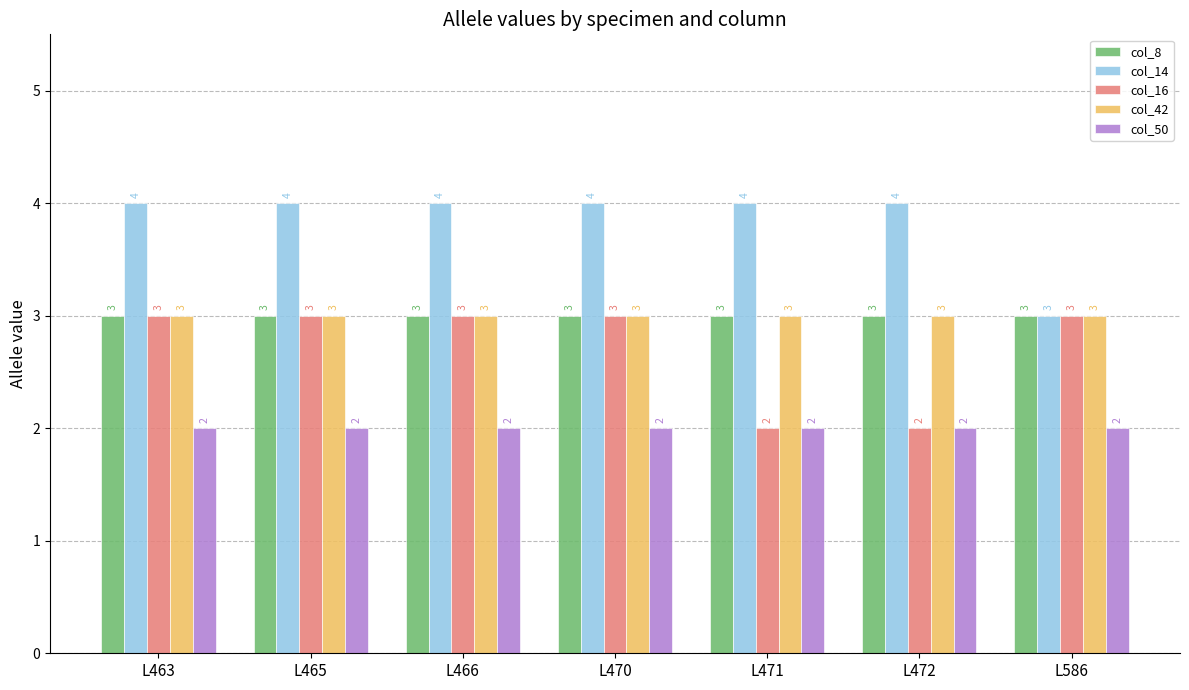

Is the value of col_42 at L586 greater than the value of col_14 at L466?

No